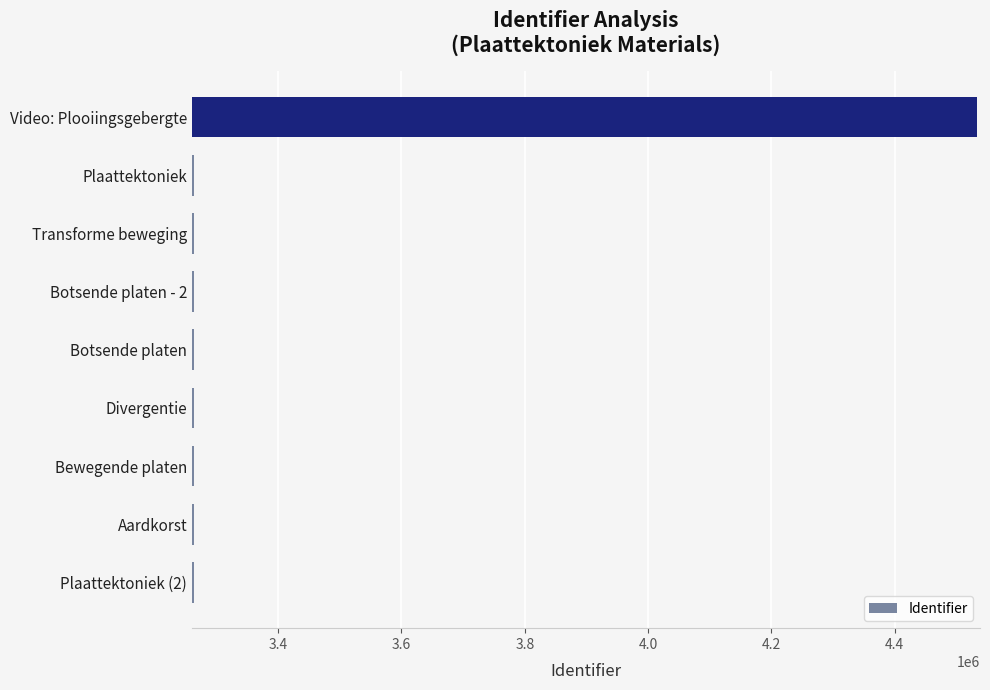

What is the sum of all values?

30643794